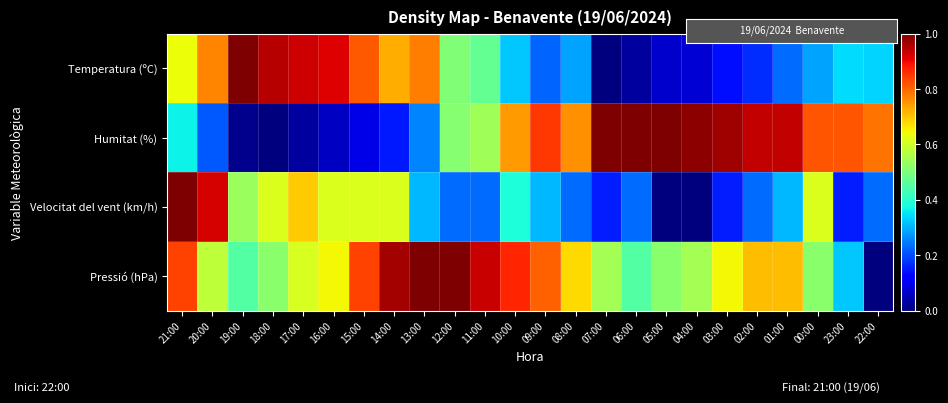

At which category does the chart reach its minimum across all series?

07:00